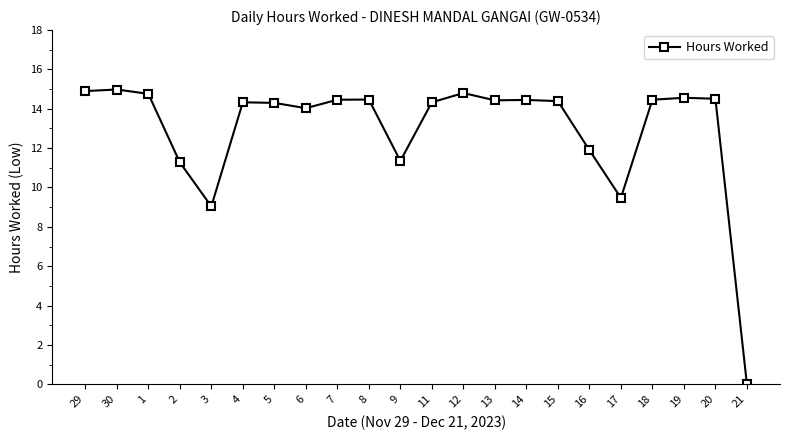

Read the value at 12.

14.8